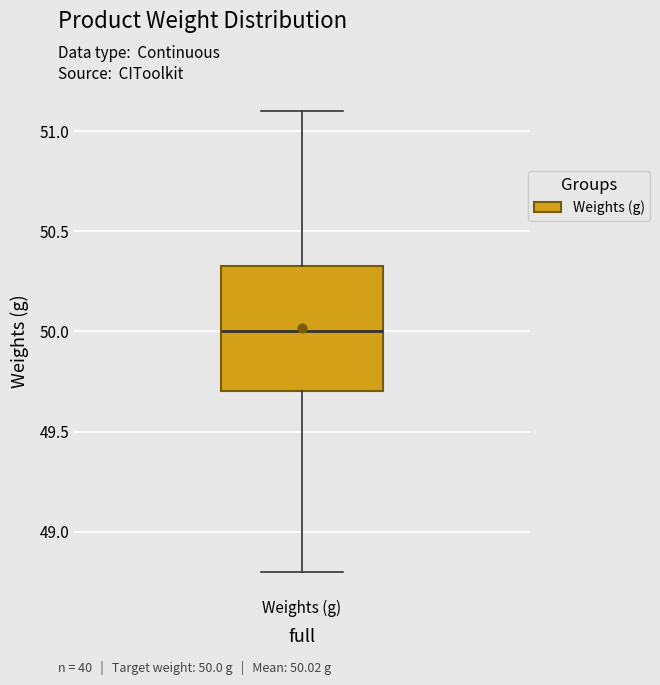

Where does the median line of the box for Weights (g) sit on the y-axis? The values are not printed on the chart, so give them approximately, as read against the axis.

50.00